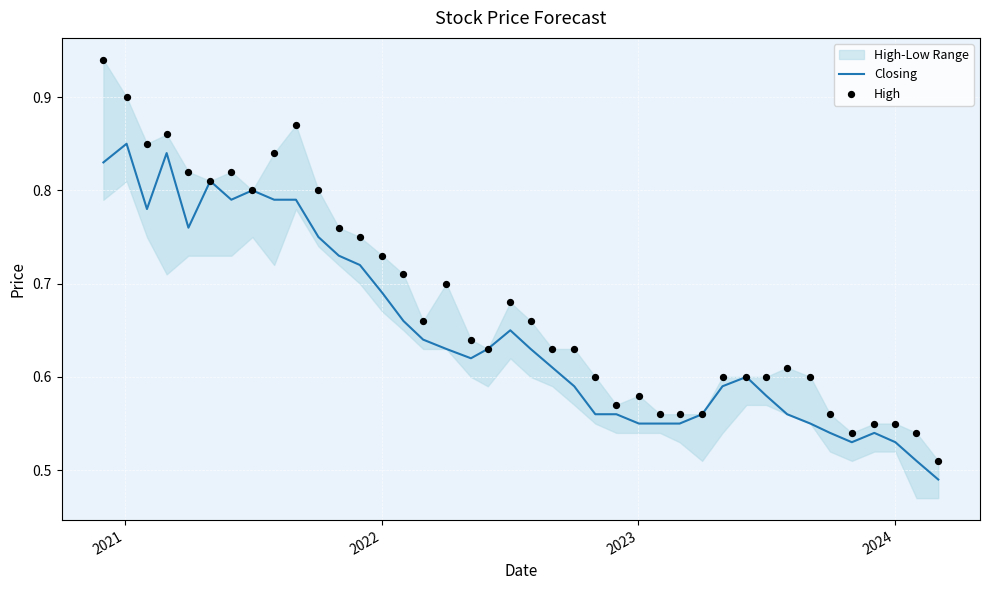

Which series contains the highest Y value?

High